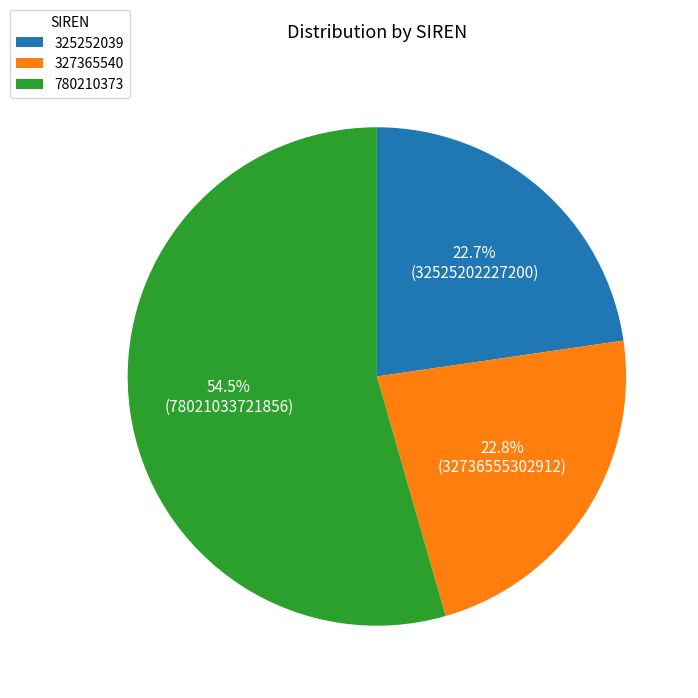

How many slices are in this pie chart?

3